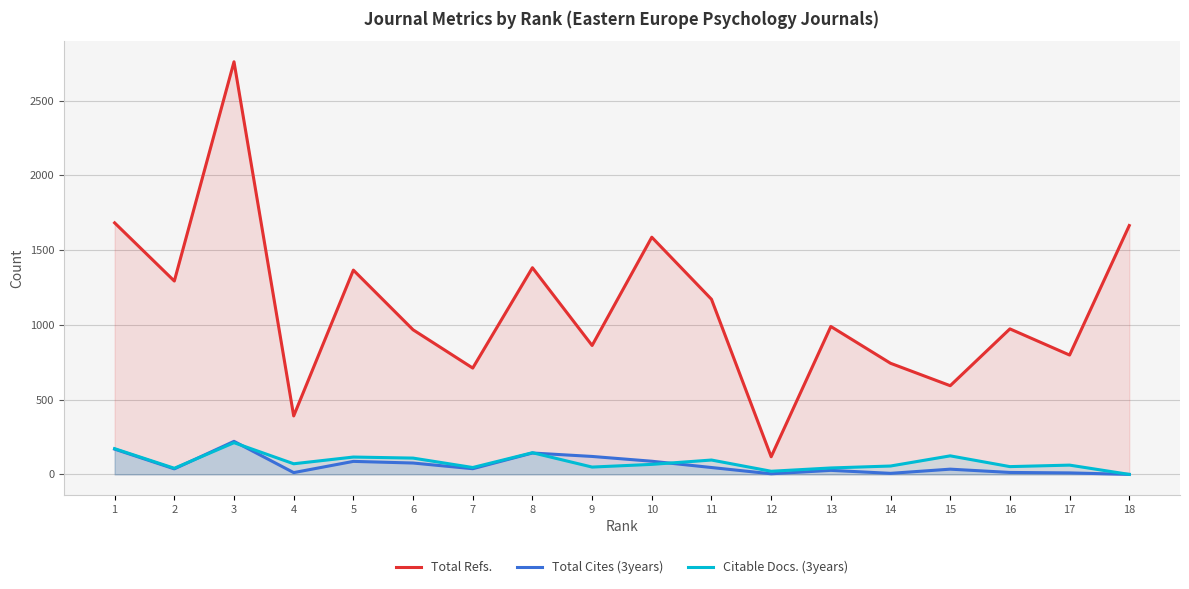

Where does the Citable Docs. (3years) series first go above 67?

1